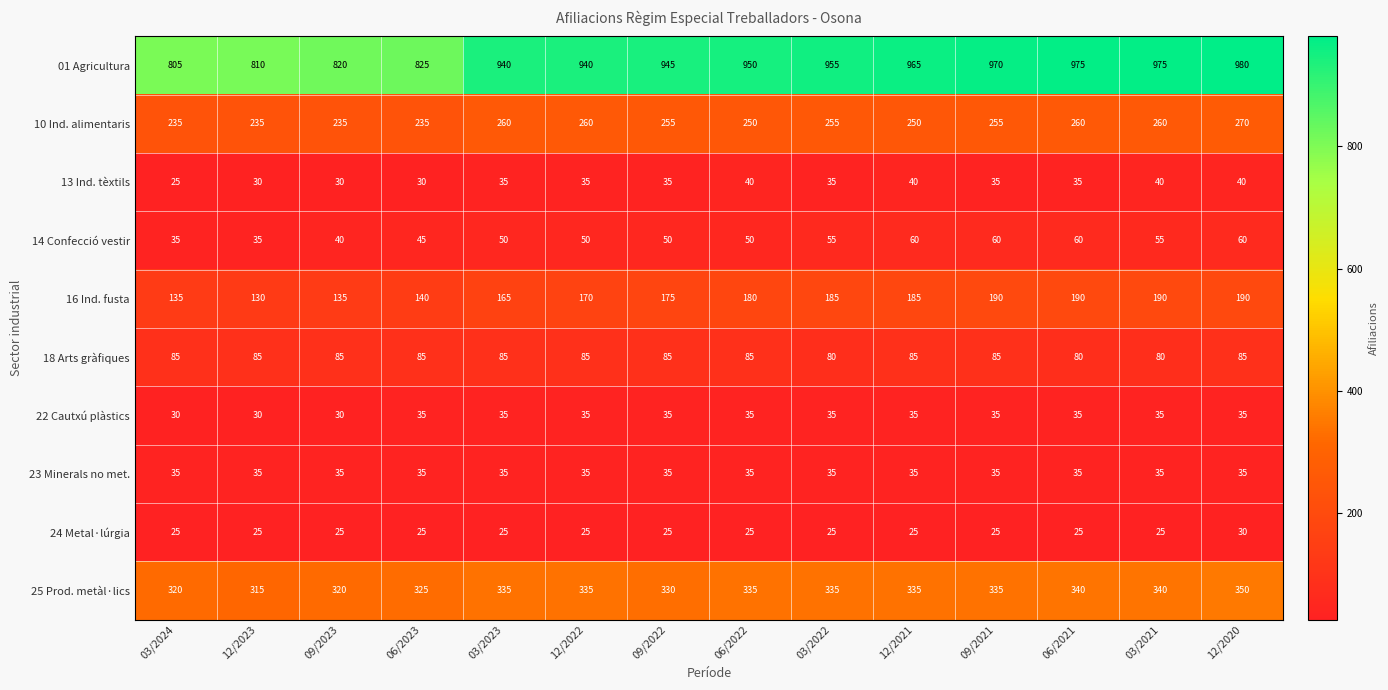

What is the difference between the highest and lowest values at 03/2021?

950